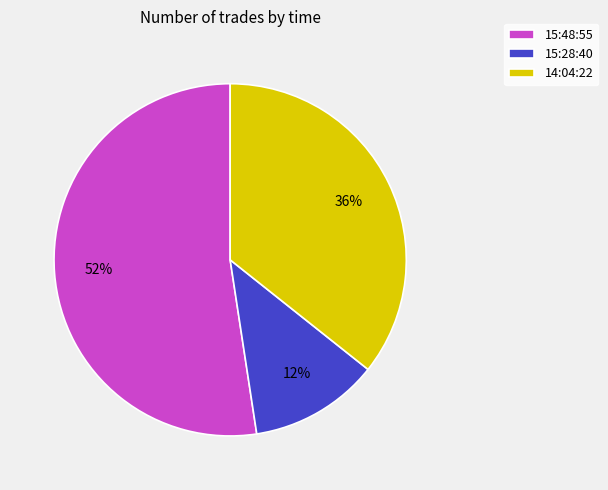

Count the number of slices in the pie.

3